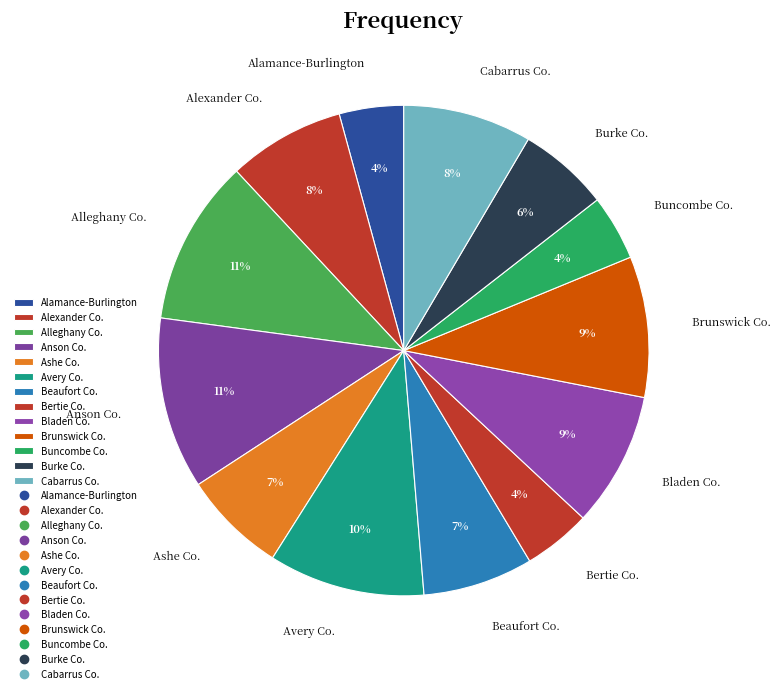

Combined, do Alamance-Burlington and Alleghany Co. account for over 50%?

No